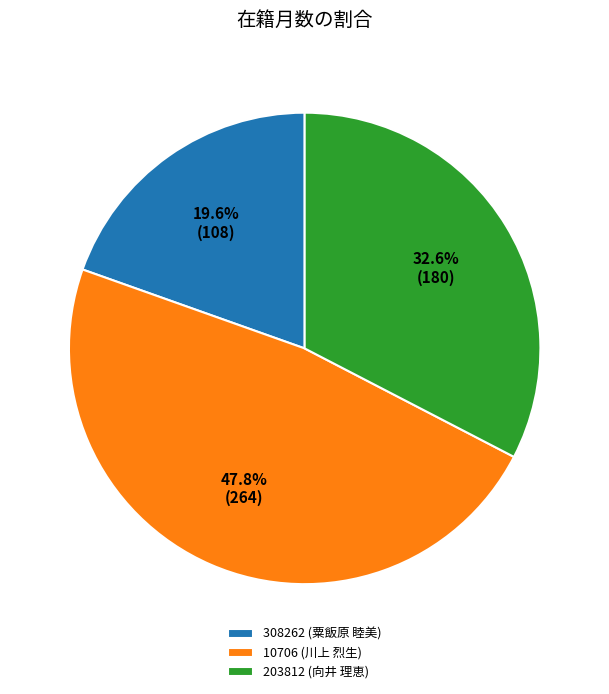

Rank the categories by value from highest to lowest.

10706 (川上 烈生), 203812 (向井 理恵), 308262 (粟飯原 睦美)